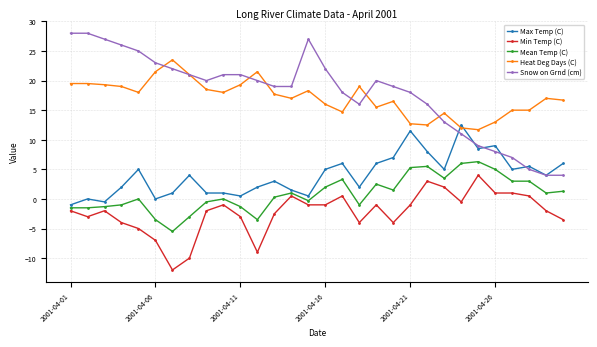

Reading right to left, transcribe all the data shown in this chart.

Max Temp (C): 6.0	4.0	5.5	5.0	9.0	8.5	12.5	5.0	8.0	11.5	7.0	6.0	2.0	6.0	5.0	0.5	1.5	3.0	2.0	0.5	1.0	1.0	4.0	1.0	0.0	5.0	2.0	-0.5	0.0	-1.0
Min Temp (C): -3.5	-2.0	0.5	1.0	1.0	4.0	-0.5	2.0	3.0	-1.0	-4.0	-1.0	-4.0	0.5	-1.0	-1.0	0.5	-2.5	-9.0	-3.0	-1.0	-2.0	-10.0	-12.0	-7.0	-5.0	-4.0	-2.0	-3.0	-2.0
Mean Temp (C): 1.3	1.0	3.0	3.0	5.0	6.3	6.0	3.5	5.5	5.3	1.5	2.5	-1.0	3.3	2.0	-0.3	1.0	0.3	-3.5	-1.3	0.0	-0.5	-3.0	-5.5	-3.5	0.0	-1.0	-1.3	-1.5	-1.5
Heat Deg Days (C): 16.7	17.0	15.0	15.0	13.0	11.7	12.0	14.5	12.5	12.7	16.5	15.5	19.0	14.7	16.0	18.3	17.0	17.7	21.5	19.3	18.0	18.5	21.0	23.5	21.5	18.0	19.0	19.3	19.5	19.5
Snow on Grnd (cm): 4.0	4.0	5.0	7.0	8.0	9.0	11.0	13.0	16.0	18.0	19.0	20.0	16.0	18.0	22.0	27.0	19.0	19.0	20.0	21.0	21.0	20.0	21.0	22.0	23.0	25.0	26.0	27.0	28.0	28.0